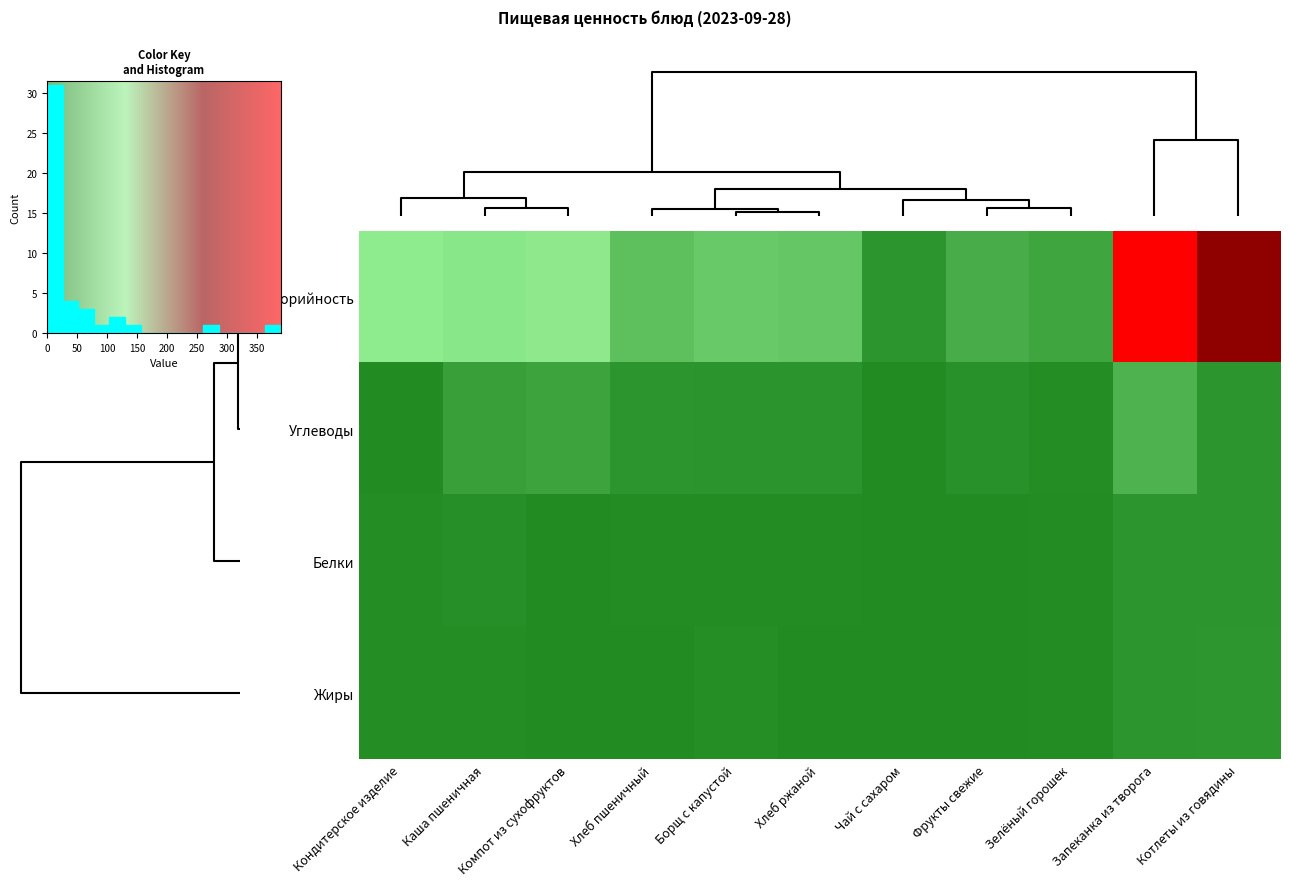

What is the average value of the Белки series?

4.4